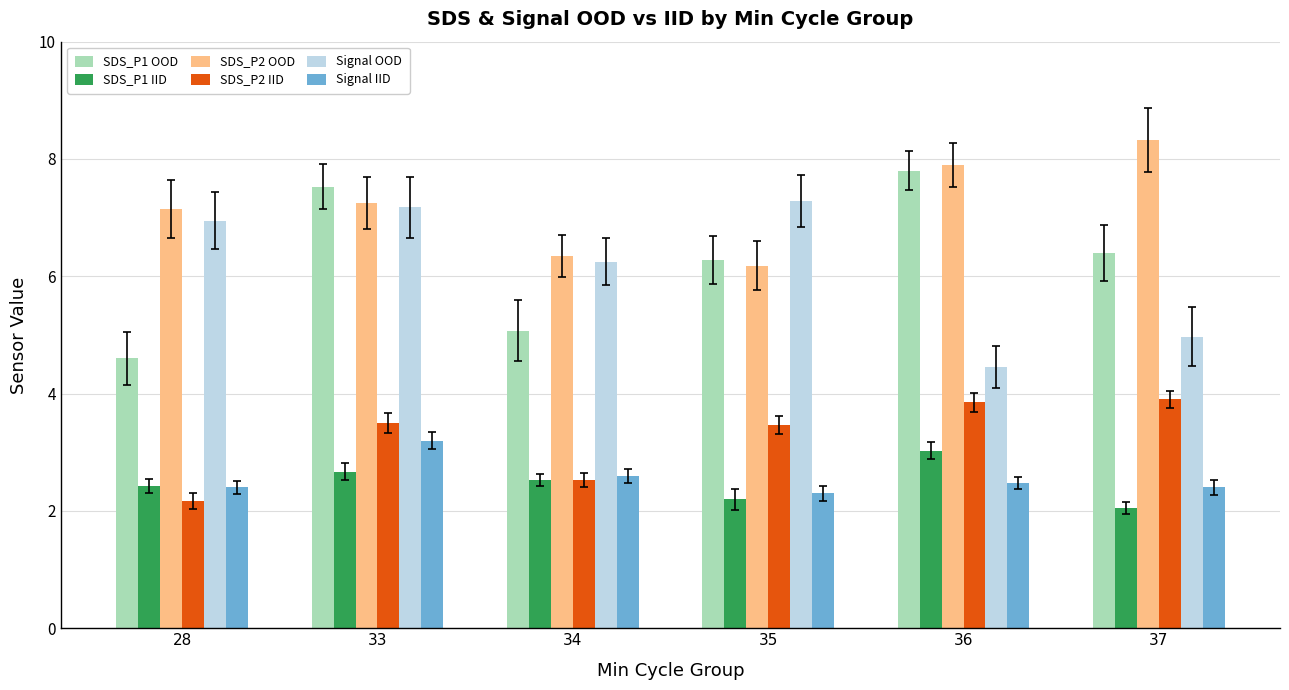

Is the value of SDS_P2 IID at 34 greater than the value of SDS_P2 OOD at 36?

No